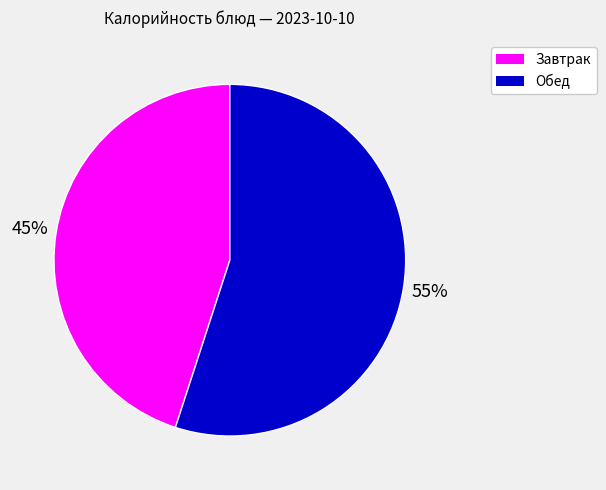

Does any single category account for the majority?

Yes